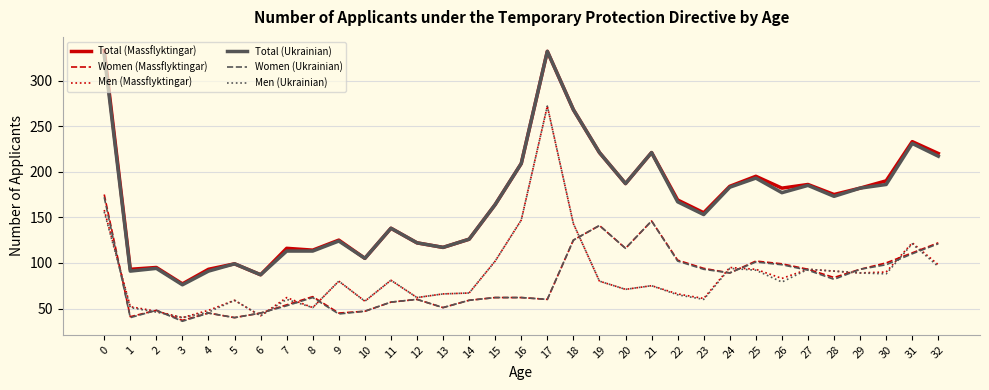

Where do Men (Massflyktingar) and Women (Ukrainian) first cross each other?

0 and 1